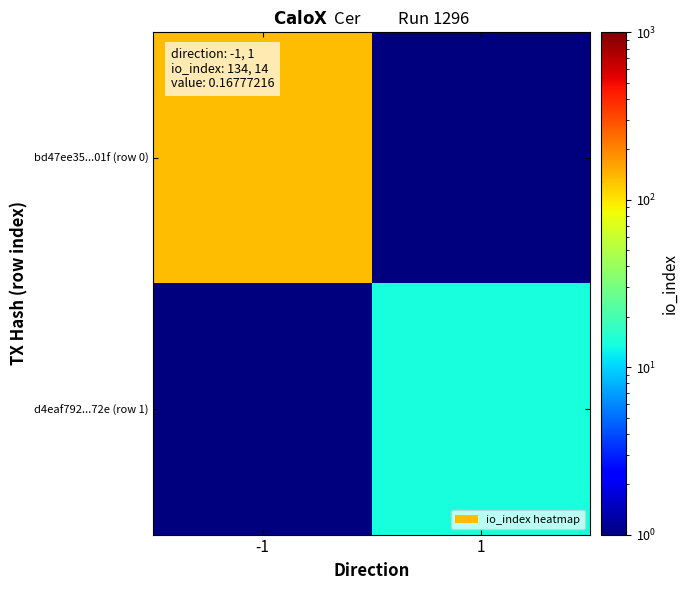

At which category does the chart reach its peak across all series?

-1